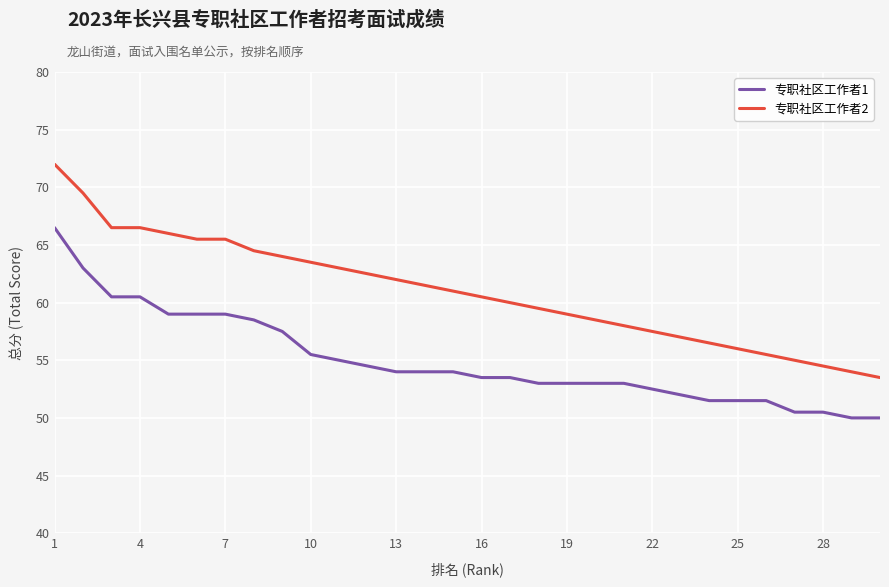

What is the sum of all 专职社区工作者1 values?

1649.5